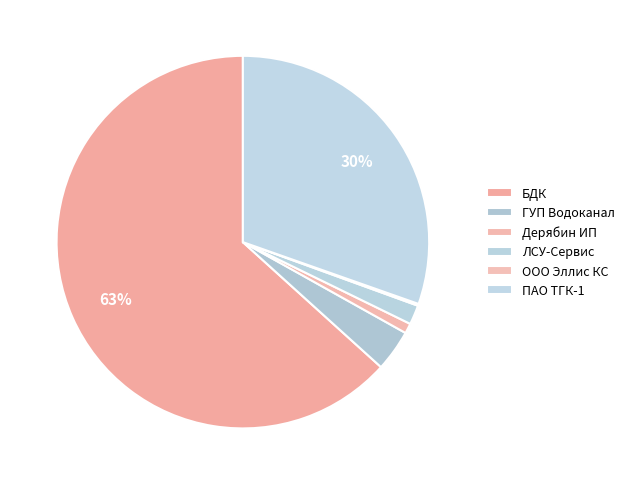

How many segments does this pie chart have?

6